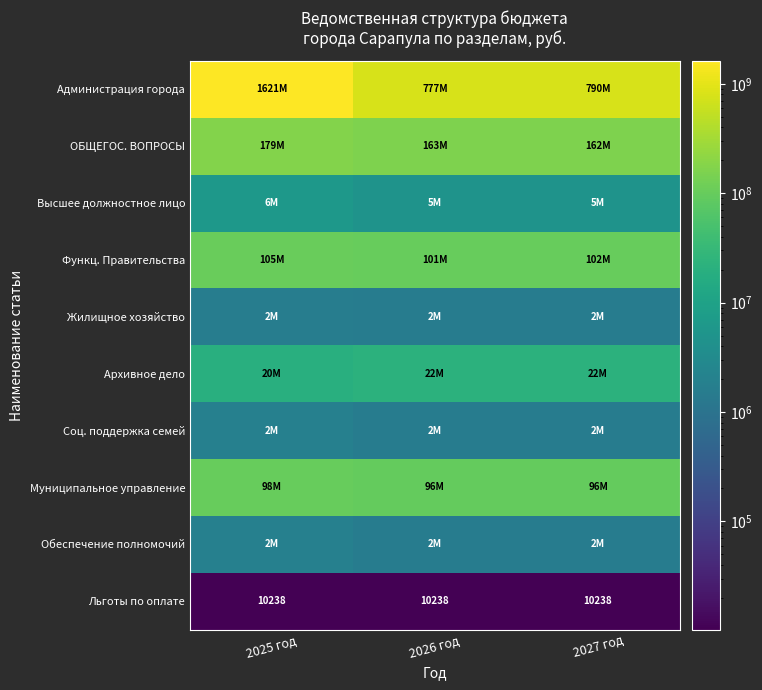

What is the minimum value shown in the chart?

10238.0